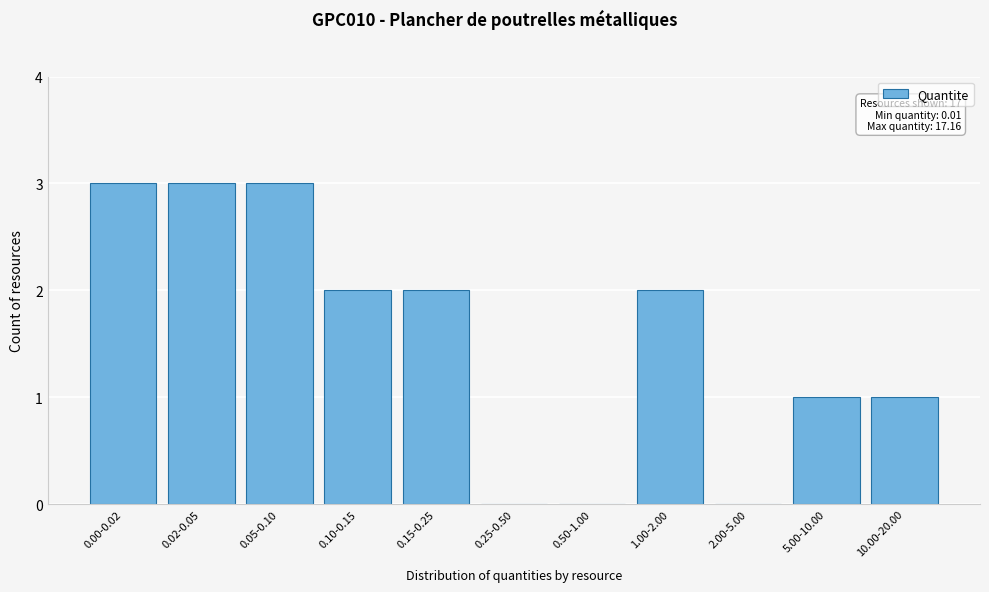

Reading left to right, list all the values displayed in this chart.

0.00-0.02=3	0.02-0.05=3	0.05-0.10=3	0.10-0.15=2	0.15-0.25=2	0.25-0.50=0	0.50-1.00=0	1.00-2.00=2	2.00-5.00=0	5.00-10.00=1	10.00-20.00=1